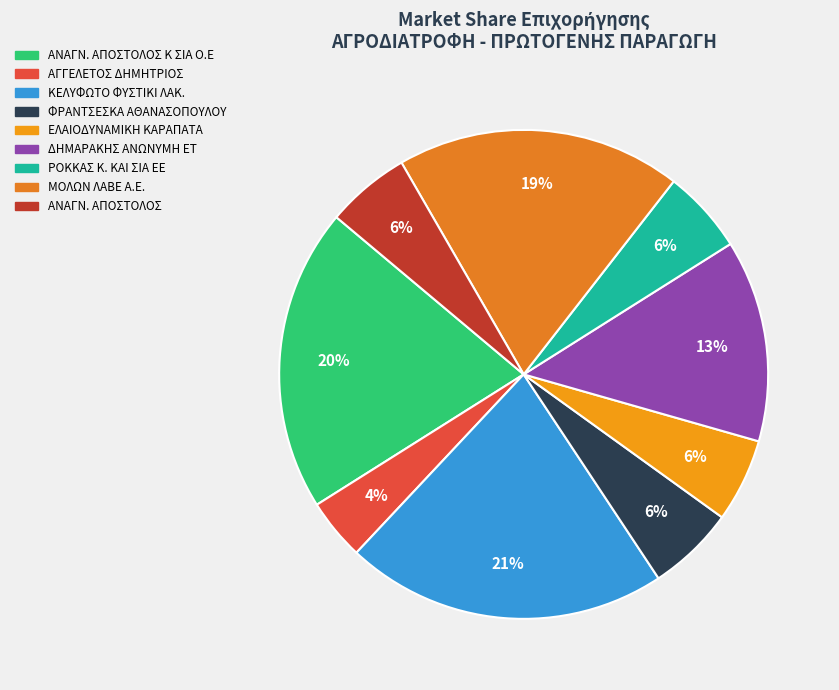

How many segments does this pie chart have?

9